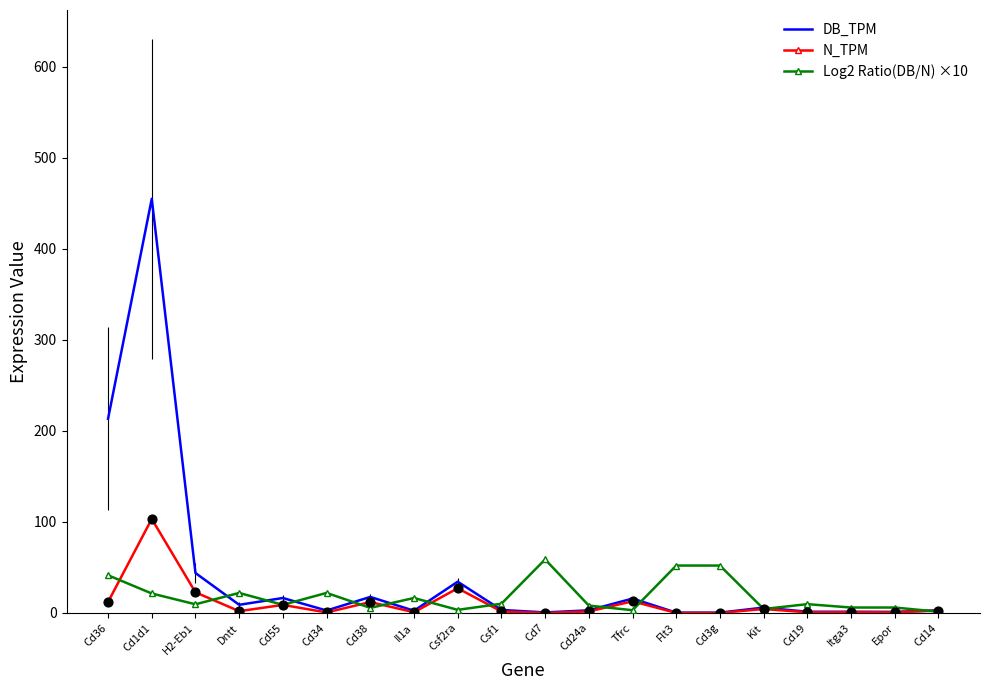

Which series has the largest total across all categories?

DB_TPM